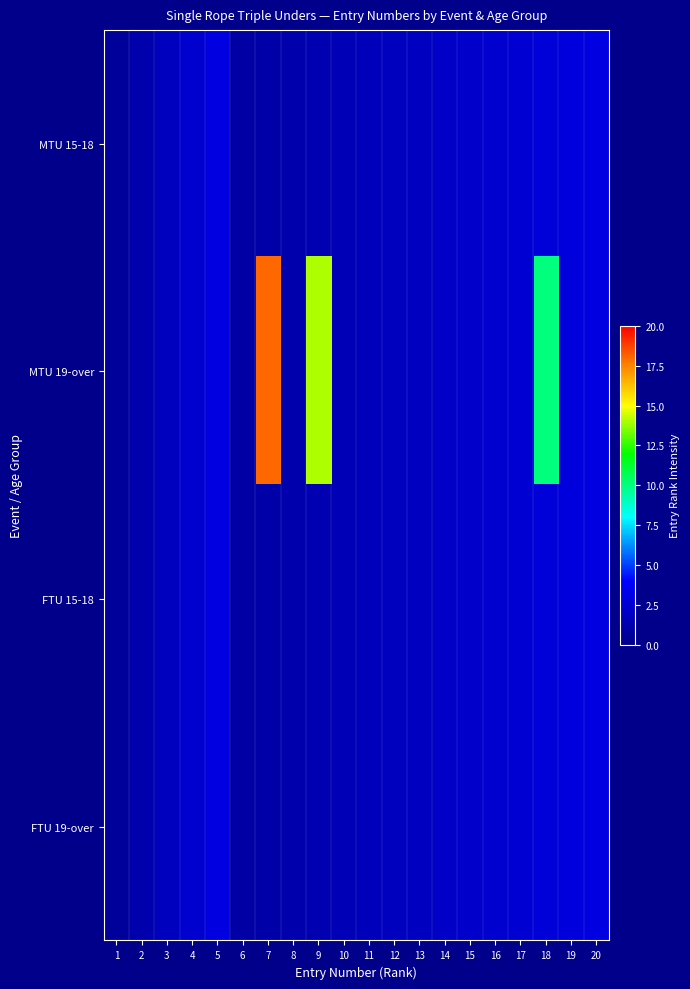

List the series in order of their peak value, lowest first.

MTU 15-18, FTU 15-18, FTU 19-over, MTU 19-over